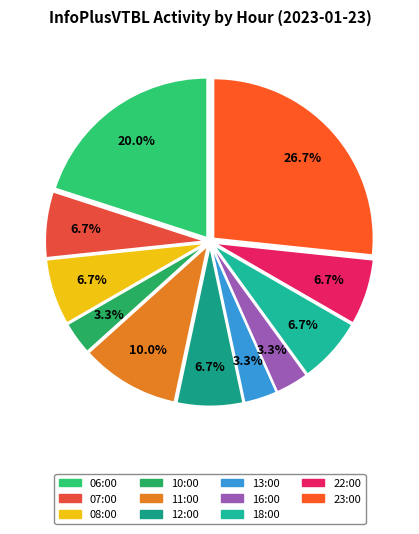

What is the smallest slice in the pie chart?

10:00